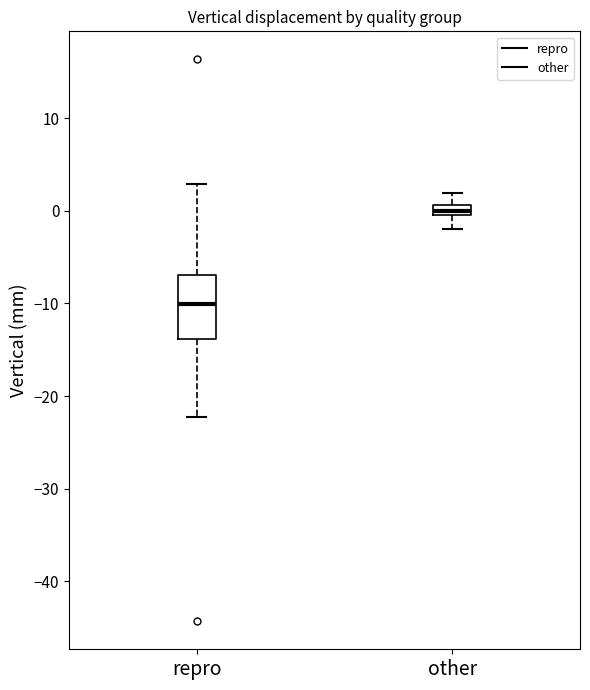

Where does the upper whisker of the box for repro end on the y-axis? The values are not printed on the chart, so give them approximately, as read against the axis.

3